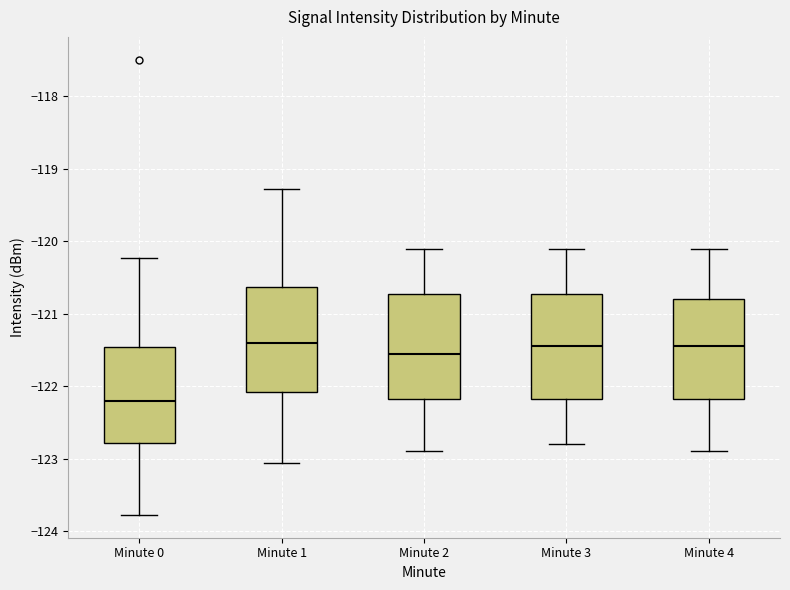

Reading left to right, read every box against the y-axis: the position of its median line, the range the box covers, and the ends of its whiskers. The values are not printed on the chart, so give them approximately, as read against the axis.

Minute 0: median -122.2, box -122.8 to -121.5, whiskers -123.8 to -120.2
Minute 1: median -121.4, box -122.1 to -120.6, whiskers -123.1 to -119.3
Minute 2: median -121.5, box -122.2 to -120.7, whiskers -122.9 to -120.1
Minute 3: median -121.4, box -122.2 to -120.7, whiskers -122.8 to -120.1
Minute 4: median -121.4, box -122.2 to -120.8, whiskers -122.9 to -120.1